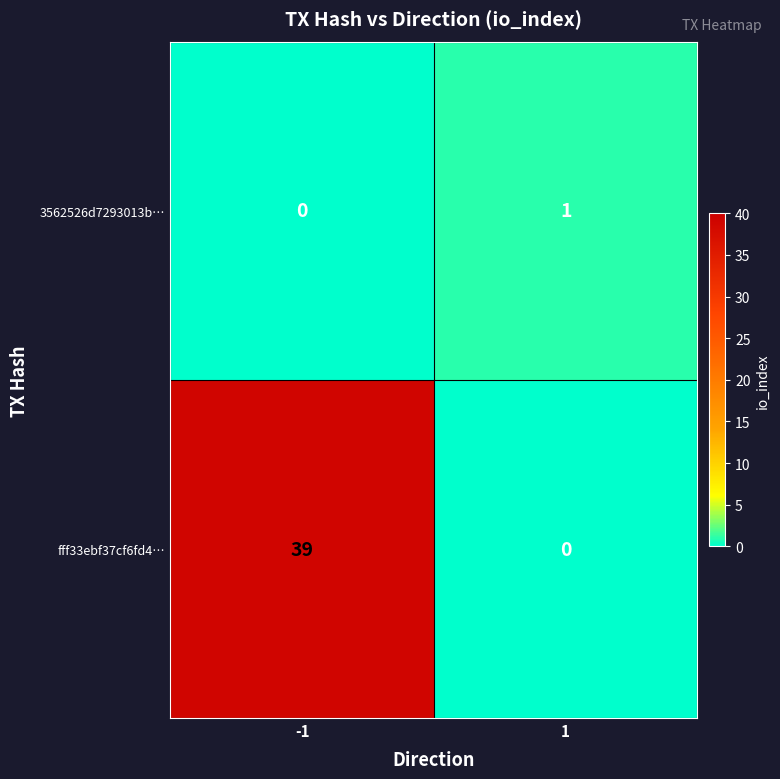

What is the greatest value displayed?

39